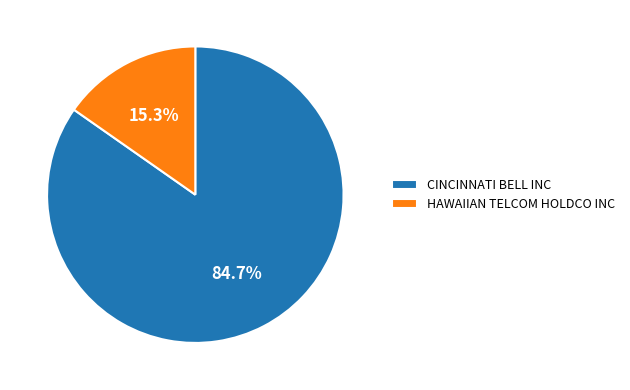

To the nearest percent, what portion does HAWAIIAN TELCOM HOLDCO INC represent?

15%